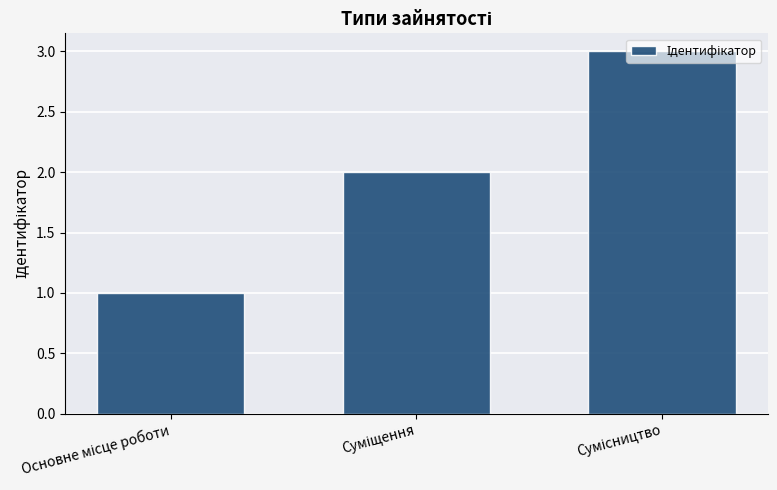

What is the sum of all values?

6